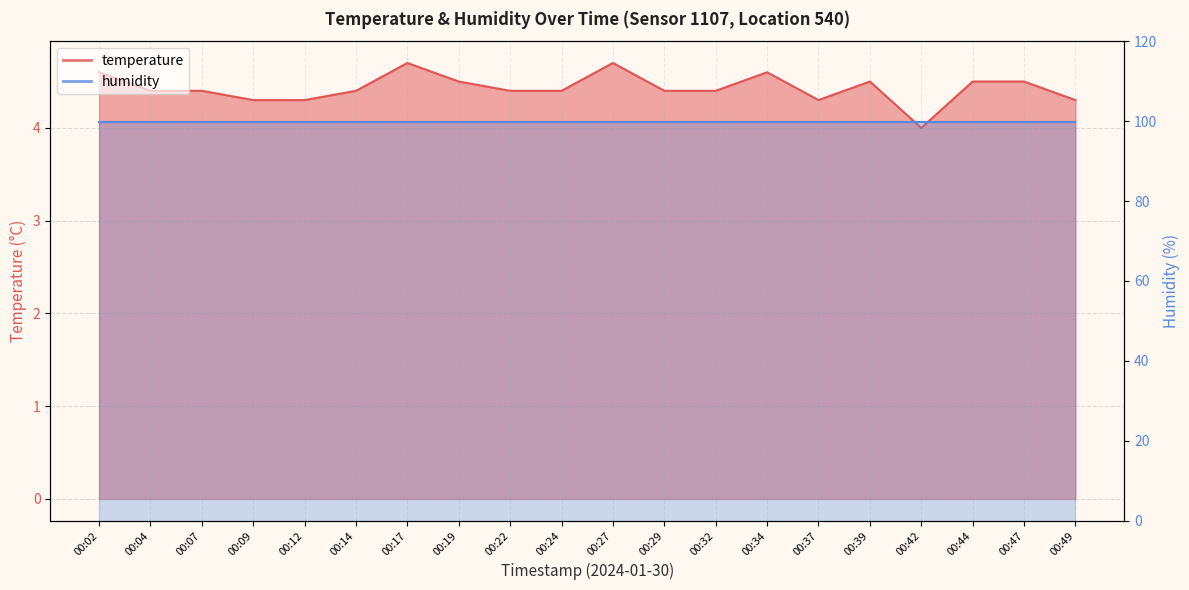

Reading left to right, list all the values displayed in this chart.

4.6	4.4	4.4	4.3	4.3	4.4	4.7	4.5	4.4	4.4	4.7	4.4	4.4	4.6	4.3	4.5	4.0	4.5	4.5	4.3